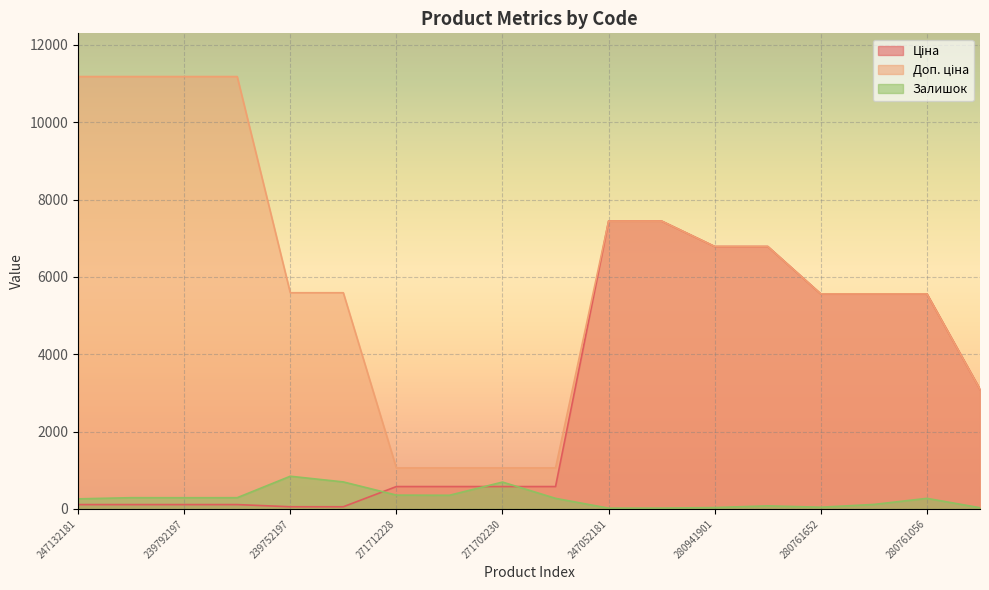

At which label does Ціна reach its minimum?

239752197